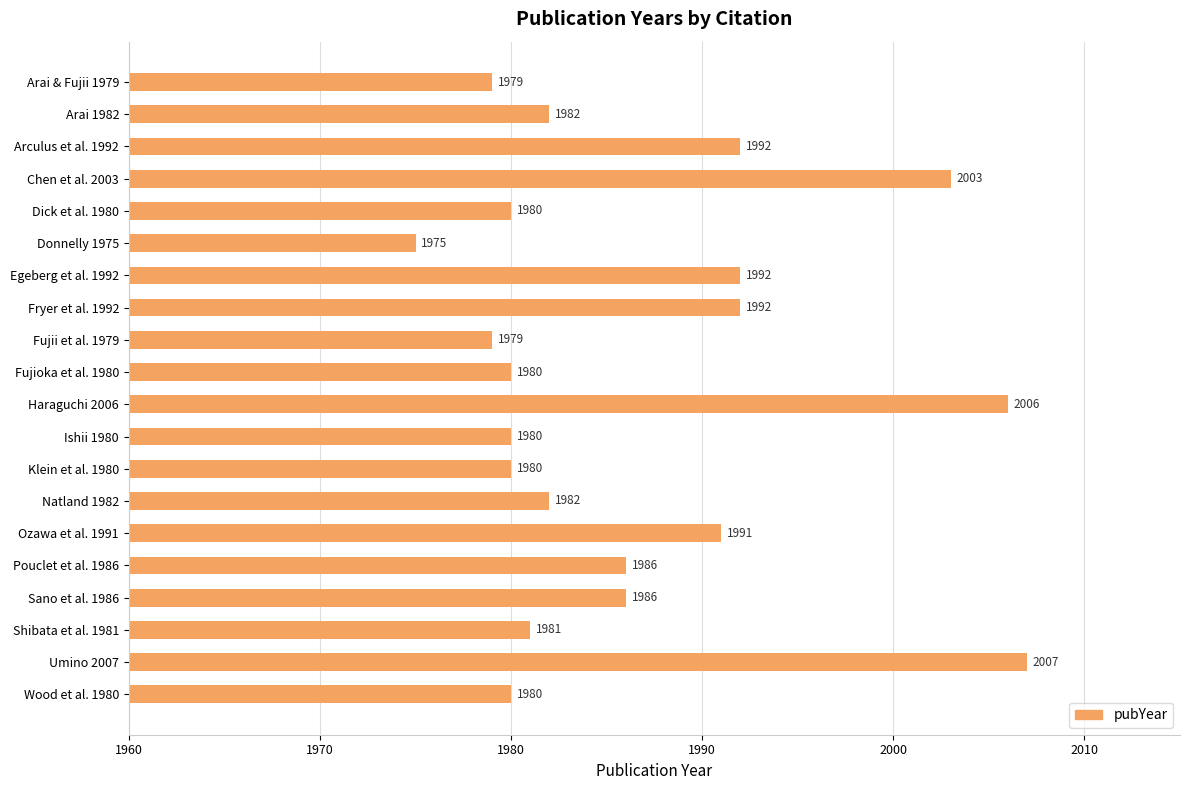

What is the label of the 18th bar from the bottom?

Arculus et al. 1992